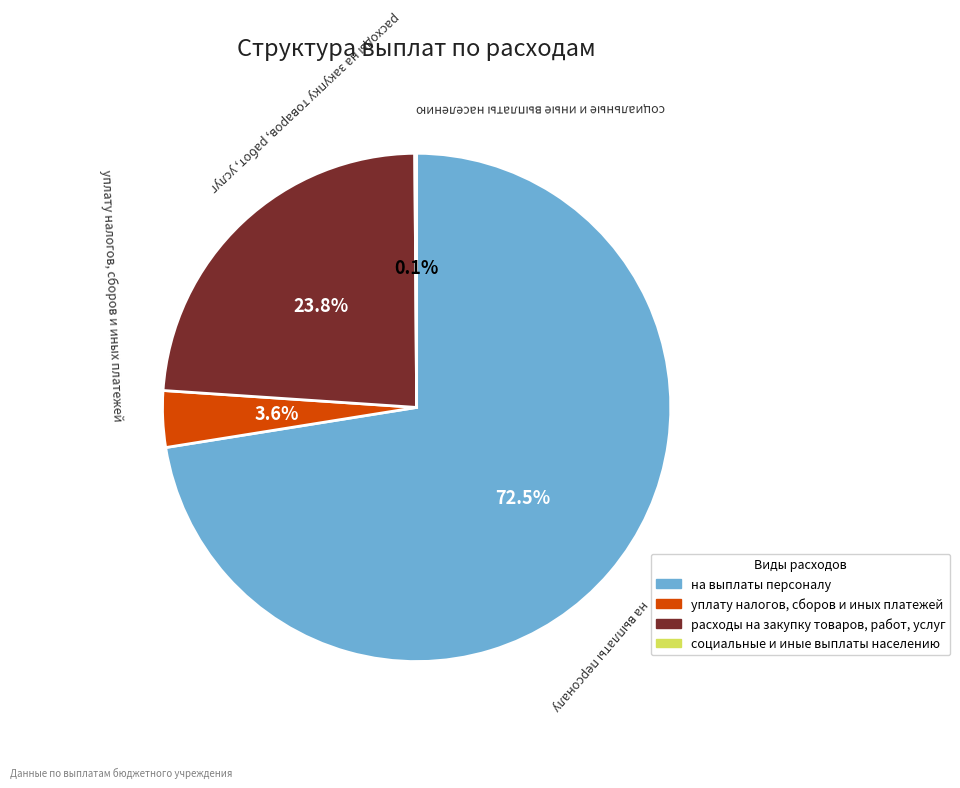

What percentage is the уплату налогов, сборов и иных платежей slice, to the nearest percent?

4%